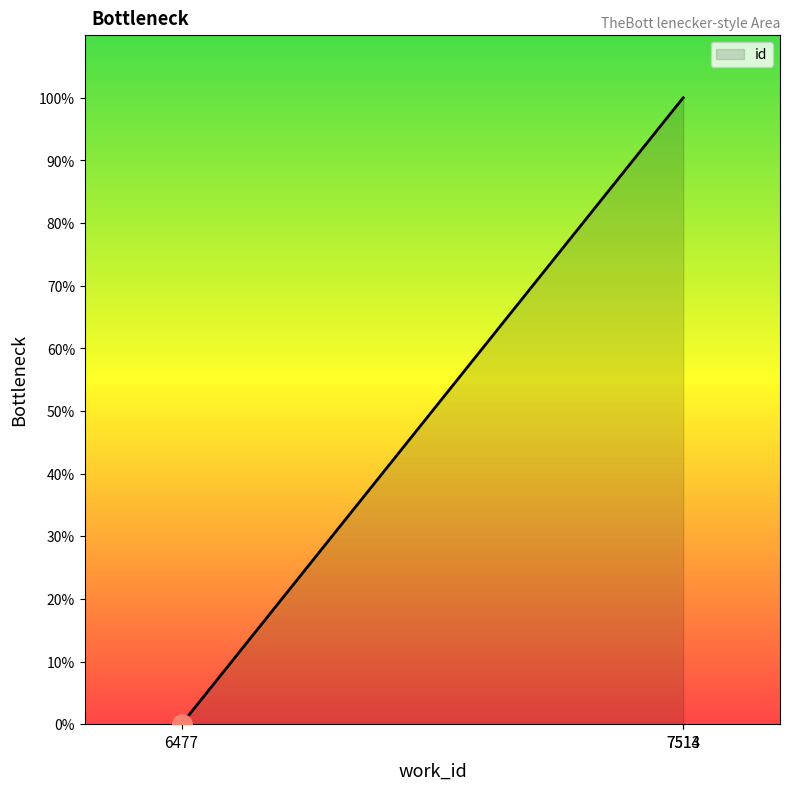

Is it true that the value at 6477 is -63.8?

False